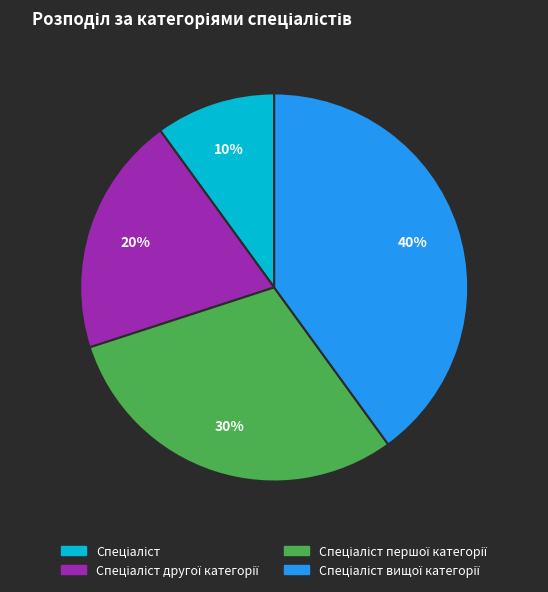

Does any single category account for the majority?

No